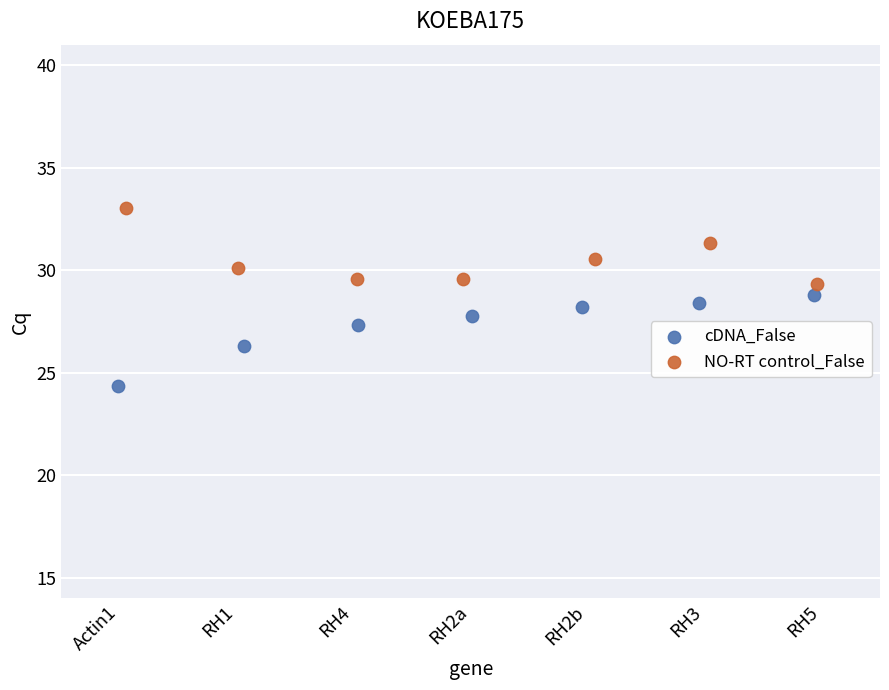

Which series reaches the maximum Y coordinate?

NO-RT control_False